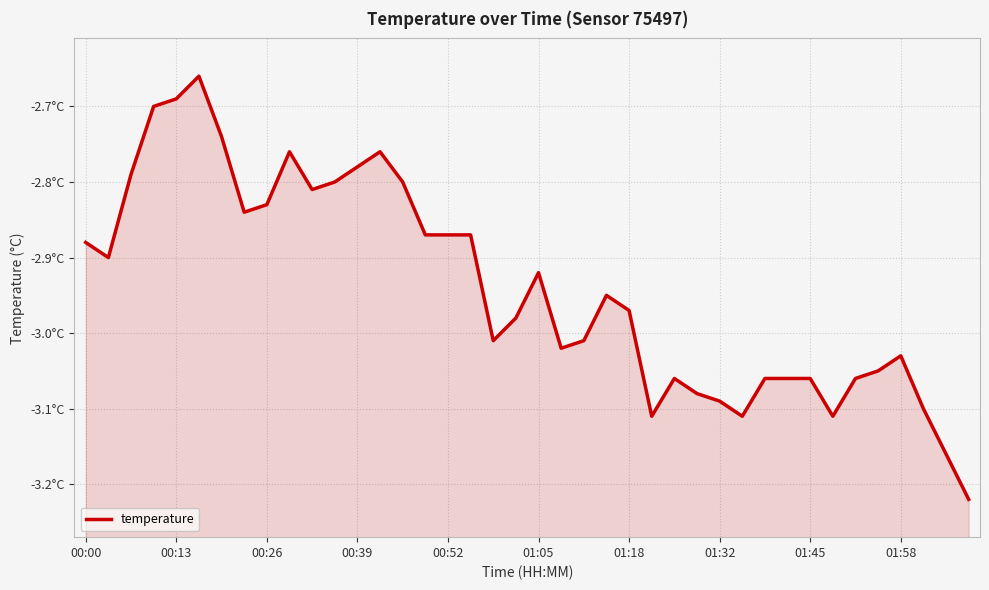

True or false: the data has more than 0 interior local peaks.

True